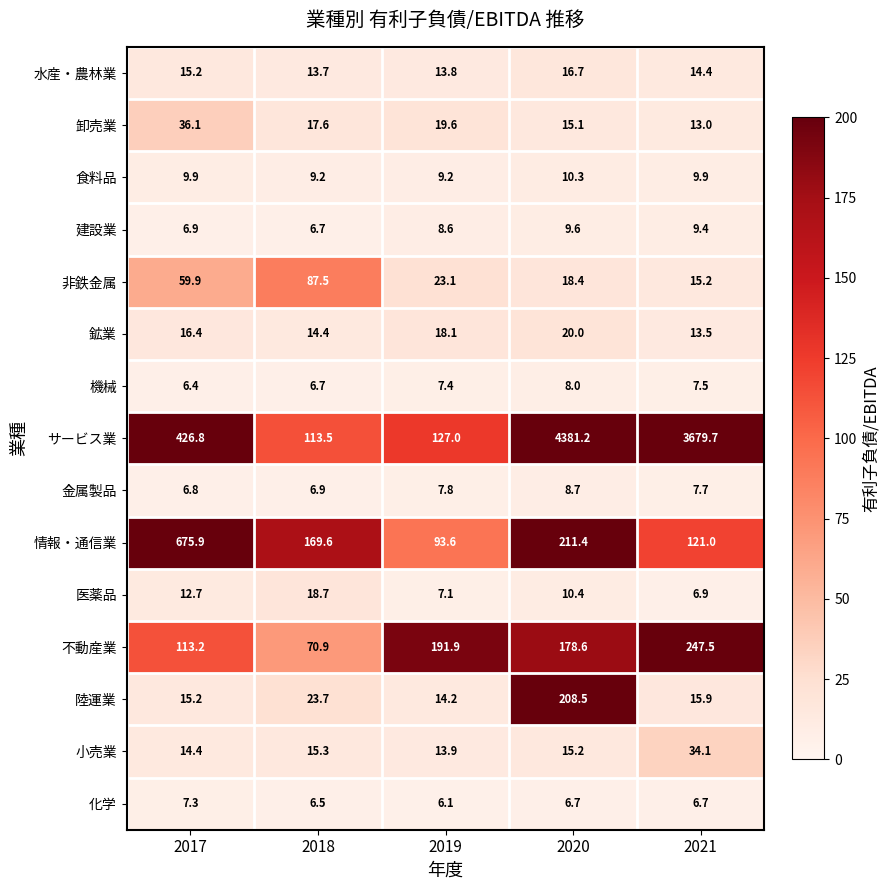

What is the average value of the 小売業 series?

18.6